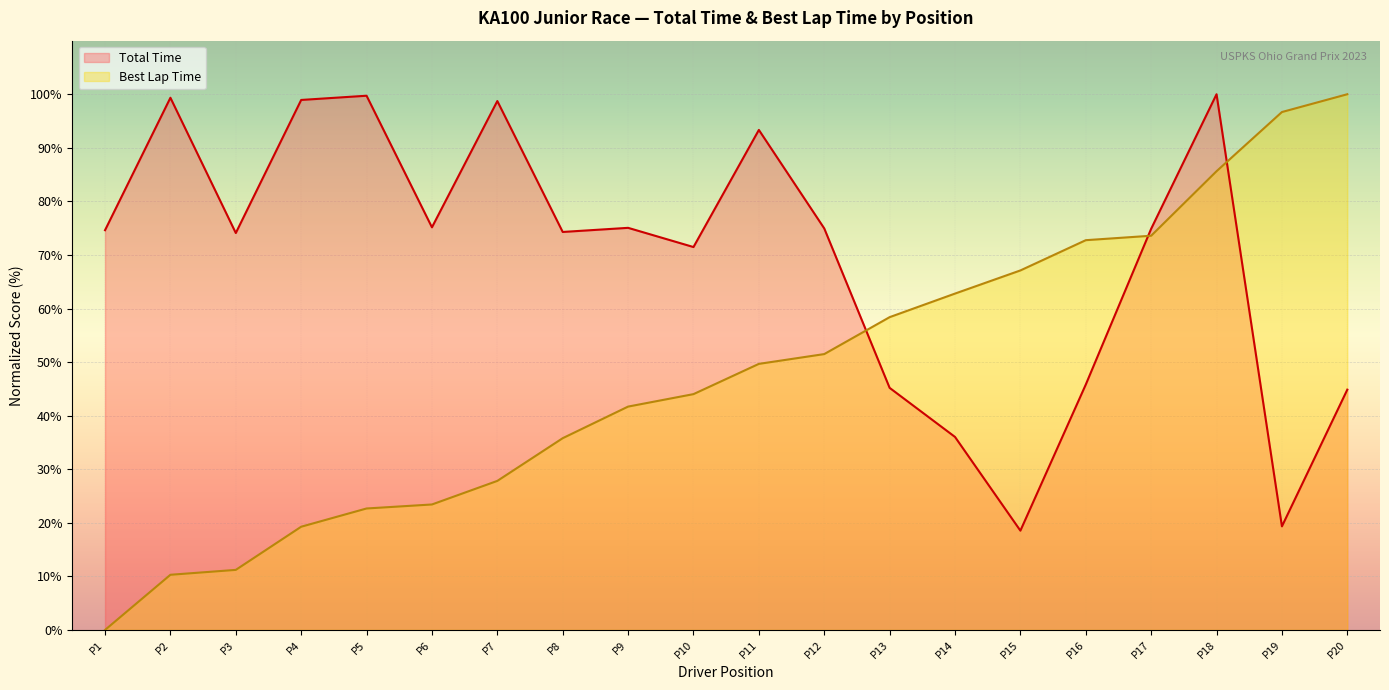

How many interior local peaks does the Total Time series have?

6